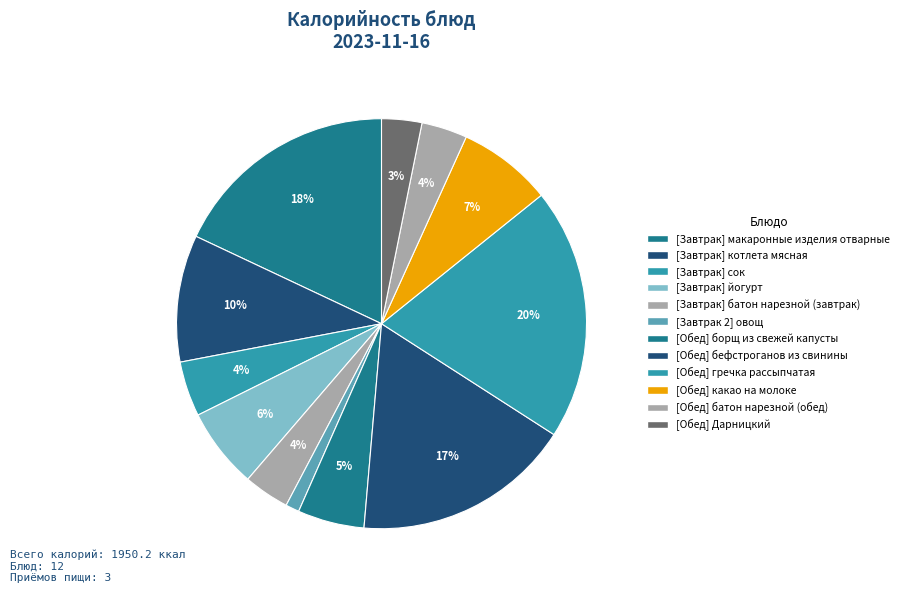

To the nearest percent, what is the difference between the largest and smallest slice percentages?

19%